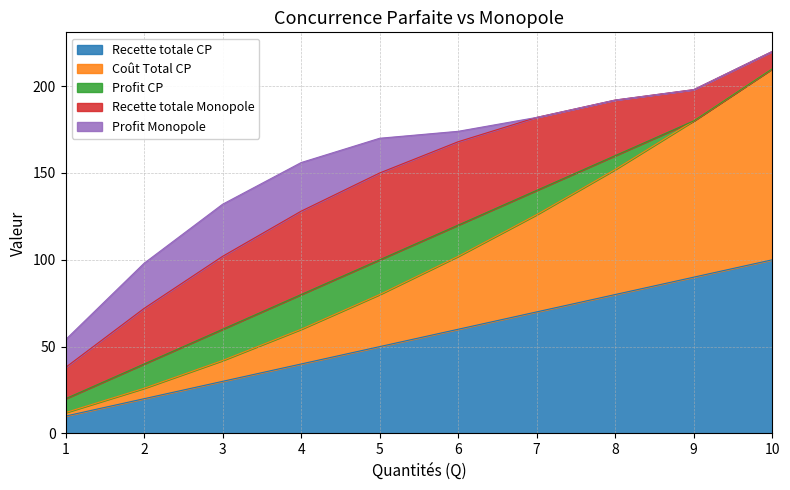

Rank the series by their average value, from highest to lowest.

Recette totale CP, Coût Total CP, Recette totale Monopole, Profit CP, Profit Monopole